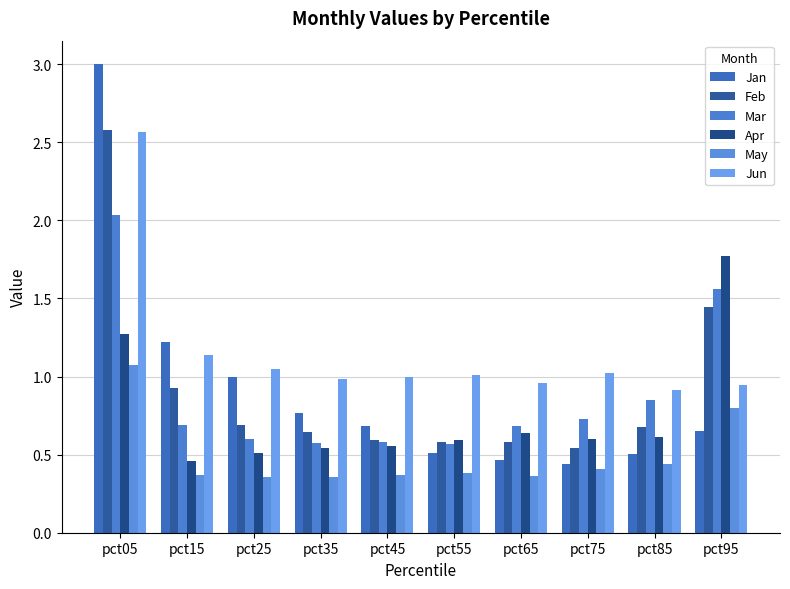

Reading left to right, transcribe all the data shown in this chart.

Jan: 3.0	1.2	1.0	0.8	0.7	0.5	0.5	0.4	0.5	0.7
Feb: 2.6	0.9	0.7	0.6	0.6	0.6	0.6	0.5	0.7	1.4
Mar: 2.0	0.7	0.6	0.6	0.6	0.6	0.7	0.7	0.9	1.6
Apr: 1.3	0.5	0.5	0.5	0.6	0.6	0.6	0.6	0.6	1.8
May: 1.1	0.4	0.4	0.4	0.4	0.4	0.4	0.4	0.4	0.8
Jun: 2.6	1.1	1.1	1.0	1.0	1.0	1.0	1.0	0.9	0.9